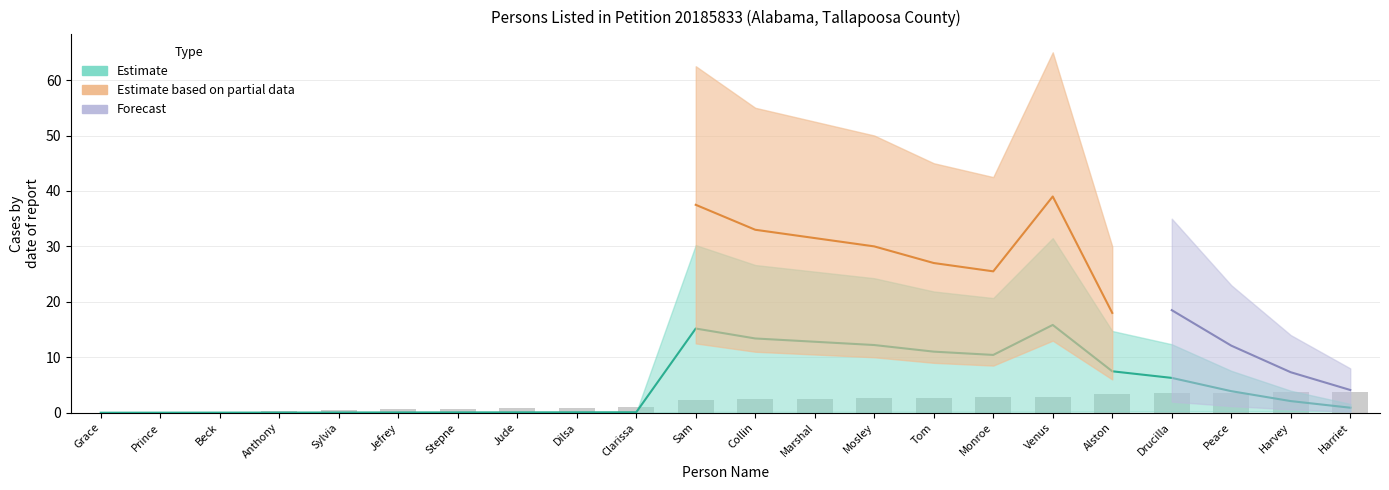

How many values are below 2?

10